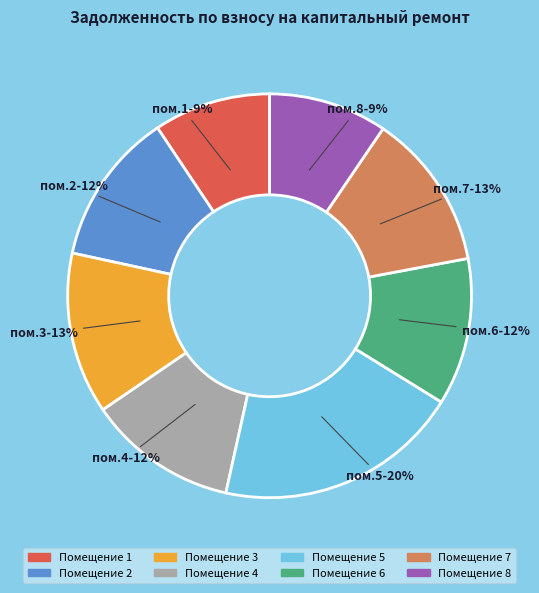

To the nearest percent, what is the average slice percentage?

12%